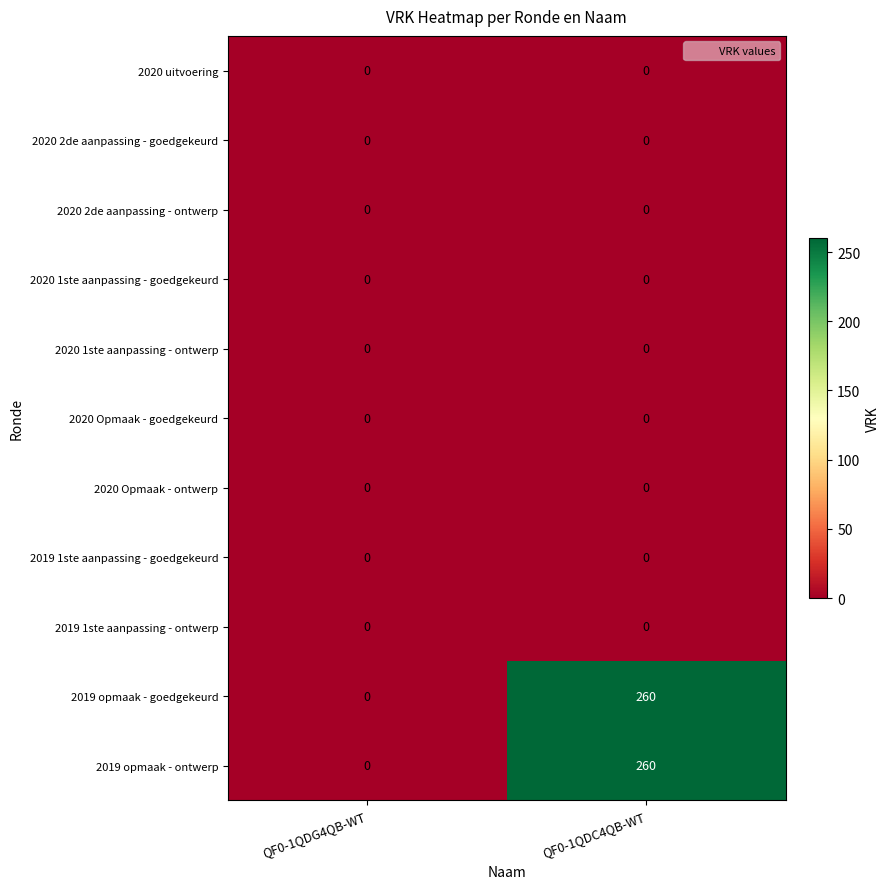

What is the average value of the 2019 opmaak - goedgekeurd series?

130